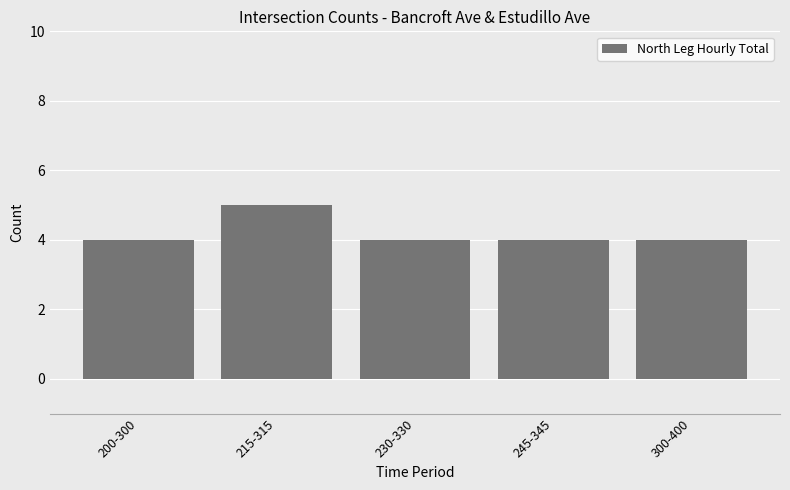

Approximately how many times larger is the value at 200-300 compared to 215-315?

0.8